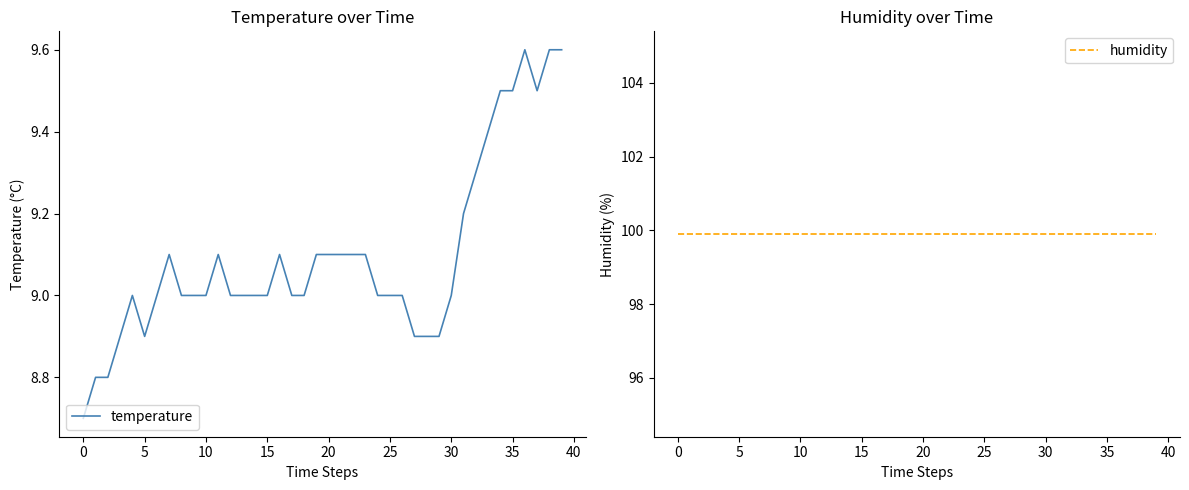

Rank the series by their maximum value, from highest to lowest.

humidity, temperature